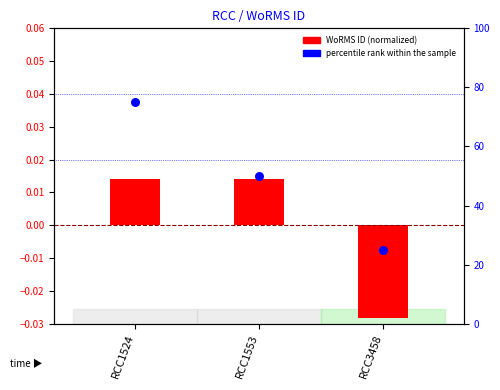

Is the value of WoRMS ID (normalized) at RCC1524 greater than the value of percentile rank within the sample at RCC3458?

No